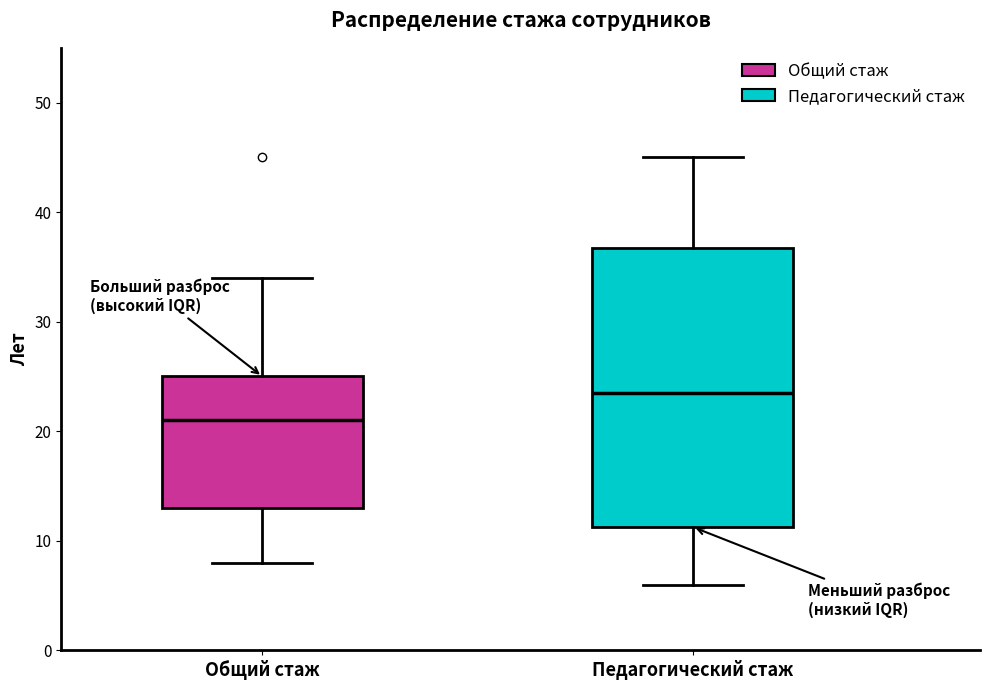

Where is the lower edge of the box for Общий стаж on the y-axis? The values are not printed on the chart, so give them approximately, as read against the axis.

13